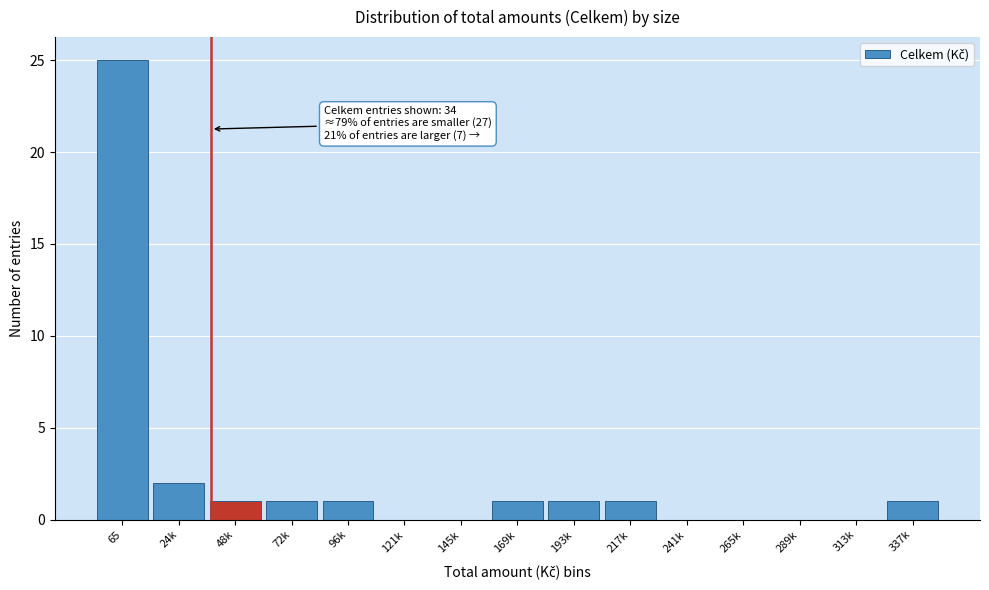

Reading left to right, what are all the values shown in this chart?

65=25	24k=2	48k=1	72k=1	96k=1	121k=0	145k=0	169k=1	193k=1	217k=1	241k=0	265k=0	289k=0	313k=0	337k=1